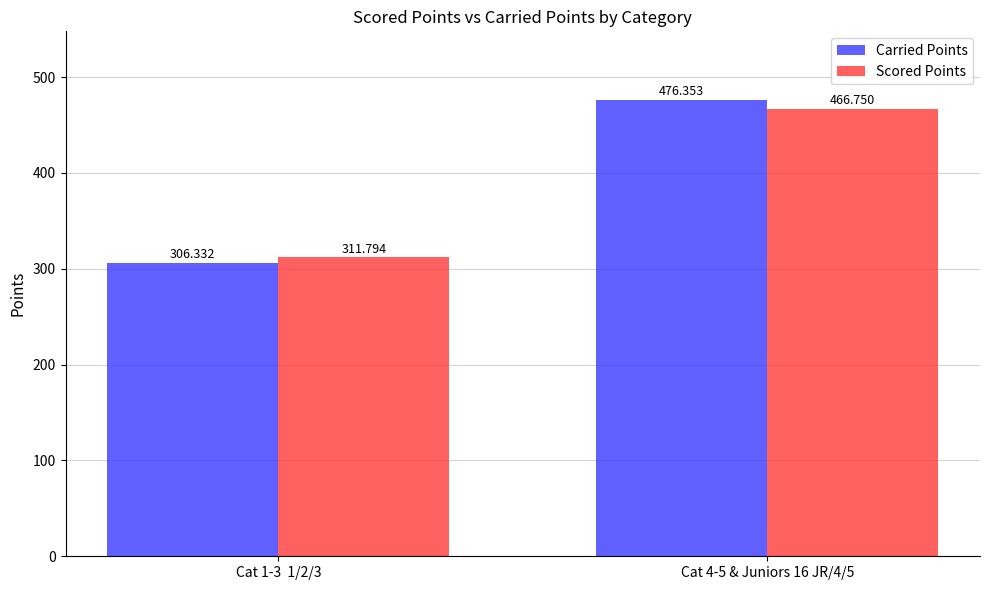

What is the approximate value of Carried Points at Cat 4-5 & Juniors 16 JR/4/5?

476.4